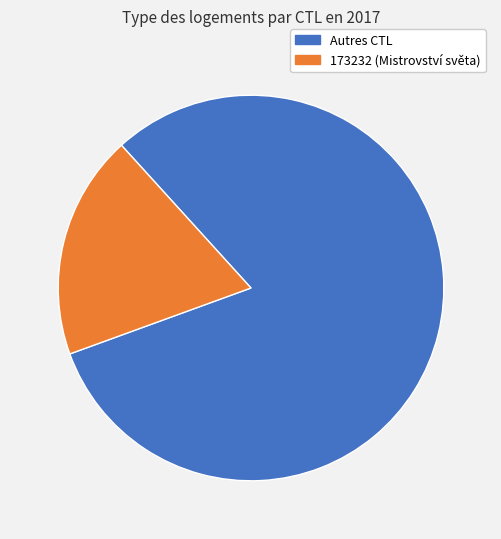

Does any single category account for the majority?

Yes